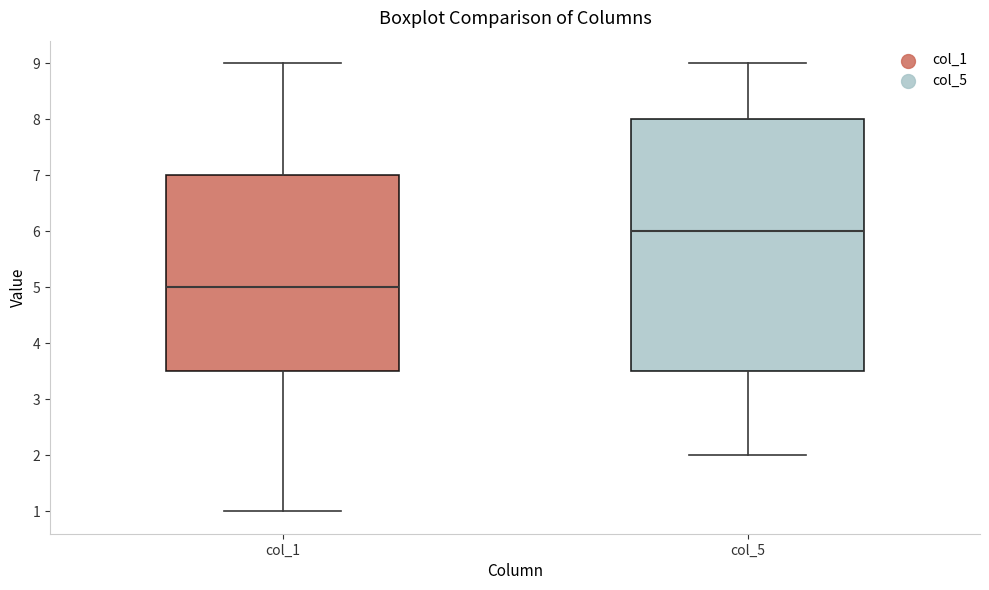

Reading left to right, read every box against the y-axis: the position of its median line, the range the box covers, and the ends of its whiskers. The values are not printed on the chart, so give them approximately, as read against the axis.

col_1: median 5.0, box 3.5 to 7.0, whiskers 1.0 to 9.0
col_5: median 6.0, box 3.5 to 8.0, whiskers 2.0 to 9.0